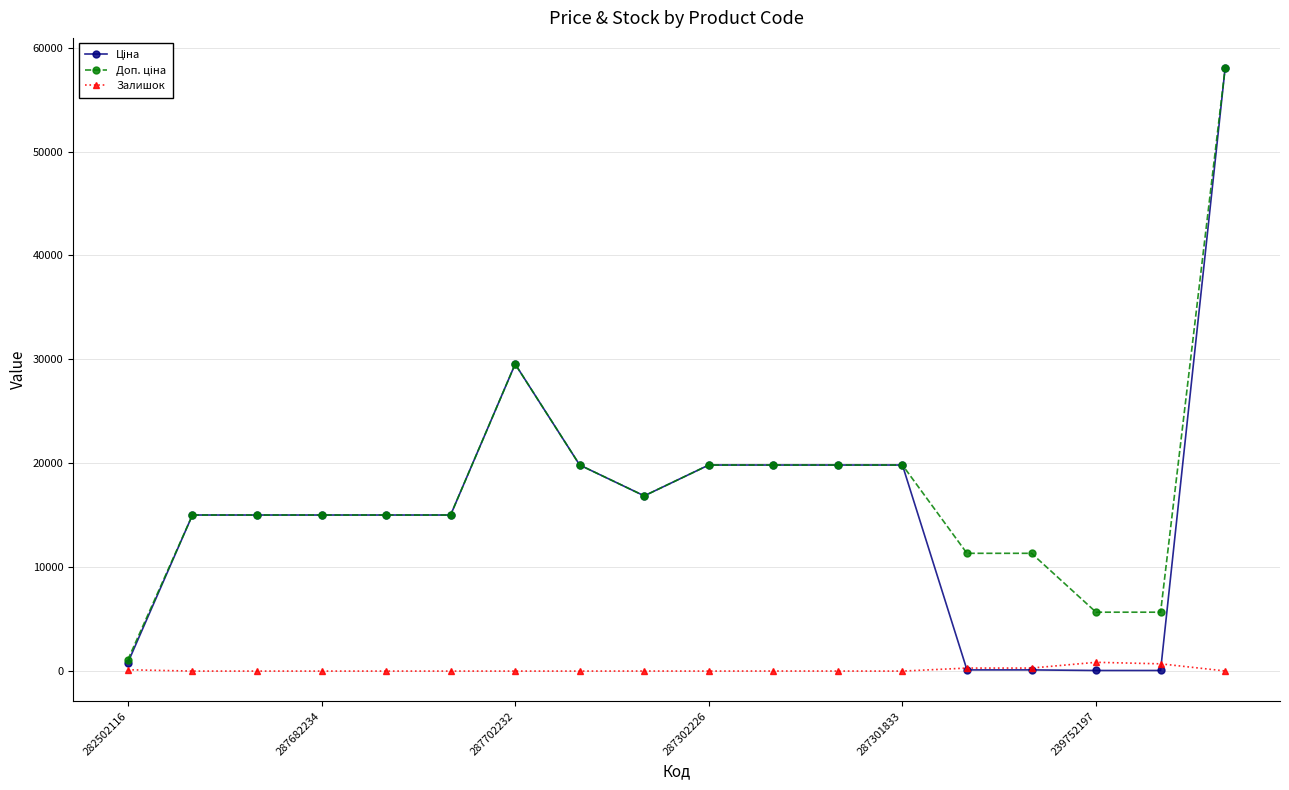

True or false: Залишок has more than 0 interior local peaks.

True